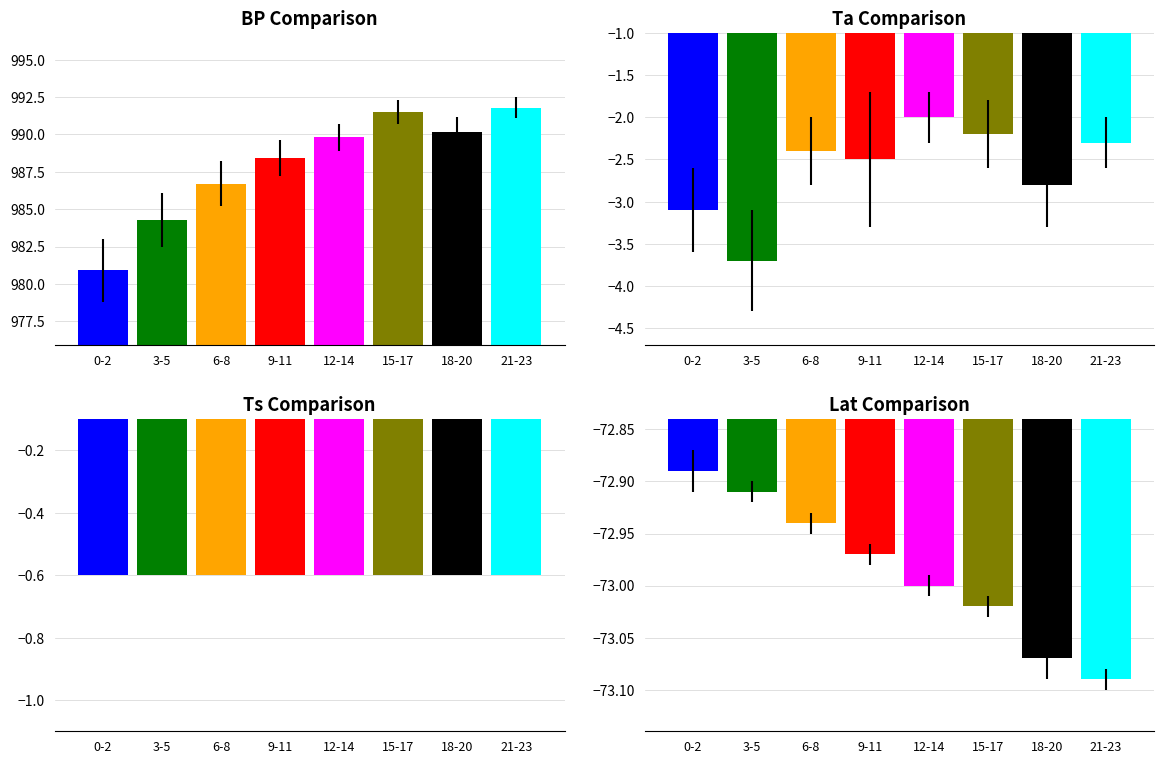

Reading left to right, transcribe all the data shown in this chart.

BP Comparison: 0-2=980.9	3-5=984.3	6-8=986.7	9-11=988.4	12-14=989.8	15-17=991.5	18-20=990.2	21-23=991.8
Ta Comparison: 0-2=-3.1	3-5=-3.7	6-8=-2.4	9-11=-2.5	12-14=-2.0	15-17=-2.2	18-20=-2.8	21-23=-2.3
Ts Comparison: 0-2=-0.6	3-5=-0.6	6-8=-0.6	9-11=-0.6	12-14=-0.6	15-17=-0.6	18-20=-0.6	21-23=-0.6
Lat Comparison: 0-2=-72.9	3-5=-72.9	6-8=-72.9	9-11=-73.0	12-14=-73.0	15-17=-73.0	18-20=-73.1	21-23=-73.1